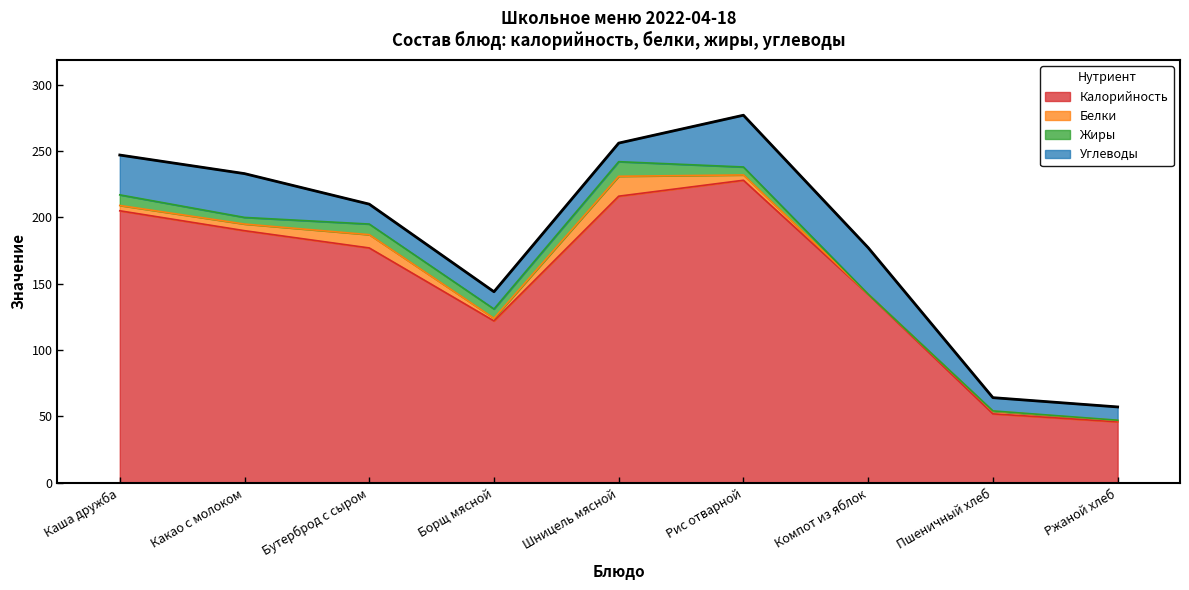

Reading left to right, list all the values displayed in this chart.

Калорийность: 205.0	190.0	177.0	122.0	216.0	228.0	142.0	52.0	46.0
Белки: 4.0	5.0	10.0	2.0	15.0	4.0	0.2	2.0	1.0
Жиры: 8.0	5.0	8.0	7.0	11.0	6.0	0.0	0.2	0.2
Углеводы: 30.0	33.0	15.0	13.0	14.0	39.0	35.0	10.0	10.0